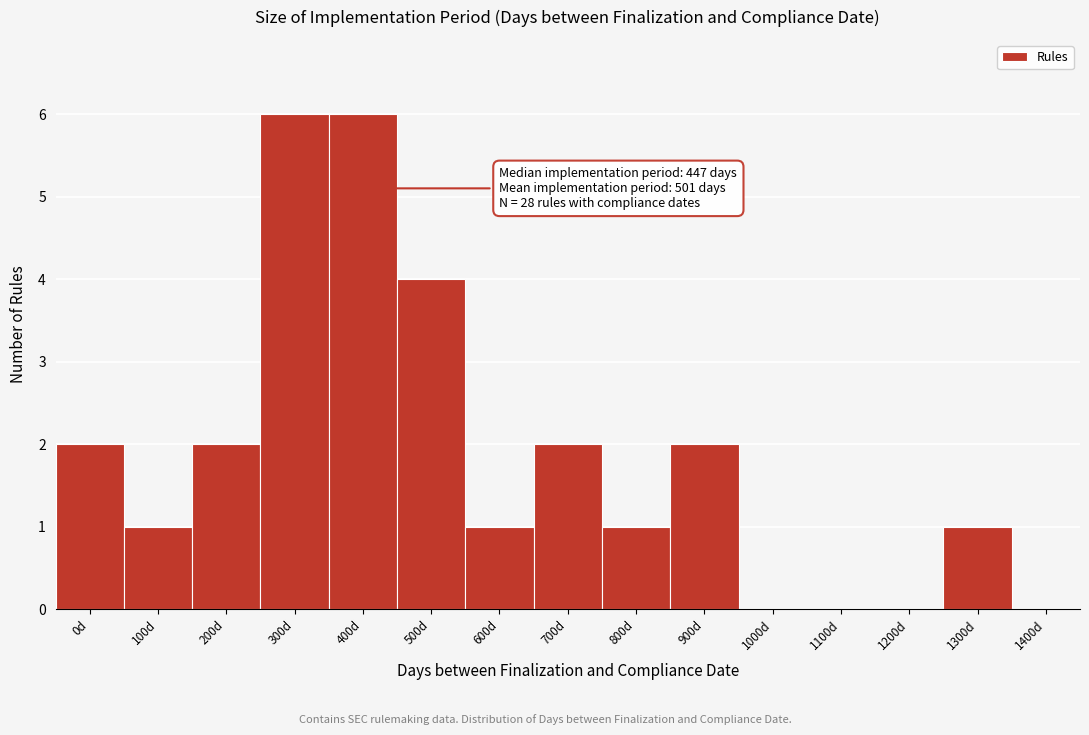

Reading left to right, what are all the values shown in this chart?

0d=2	100d=1	200d=2	300d=6	400d=6	500d=4	600d=1	700d=2	800d=1	900d=2	1000d=0	1100d=0	1200d=0	1300d=1	1400d=0